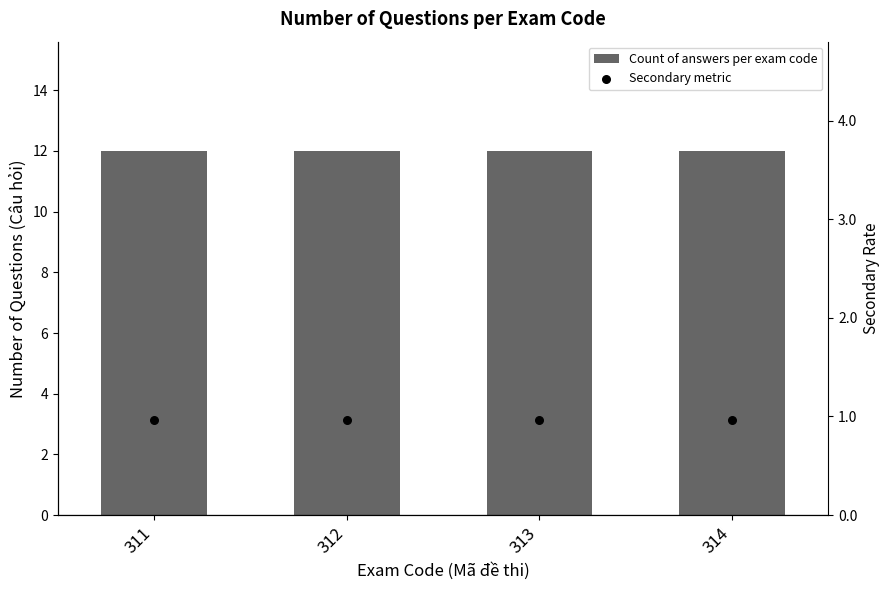

What is the total value across all series at 314?

13.0